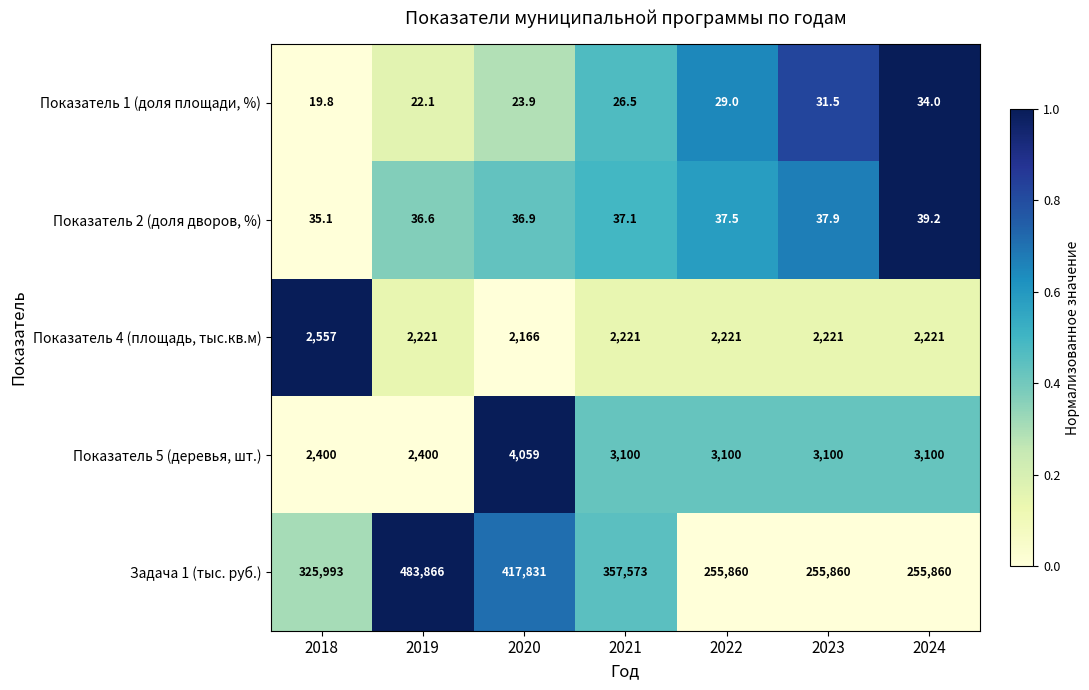

At which label is Задача 1 (тыс. руб.) closest to 369863?

2021